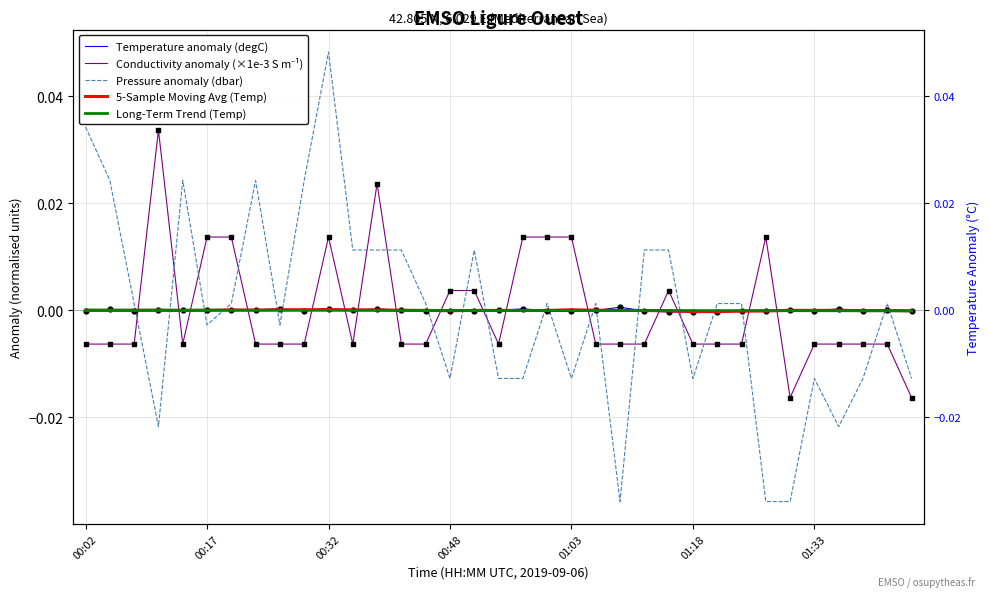

What are all the series names shown in the legend?

Temperature anomaly (degC), Conductivity anomaly (×1e-3 S m⁻¹), Pressure anomaly (dbar), 5-Sample Moving Avg (Temp), Long-Term Trend (Temp)